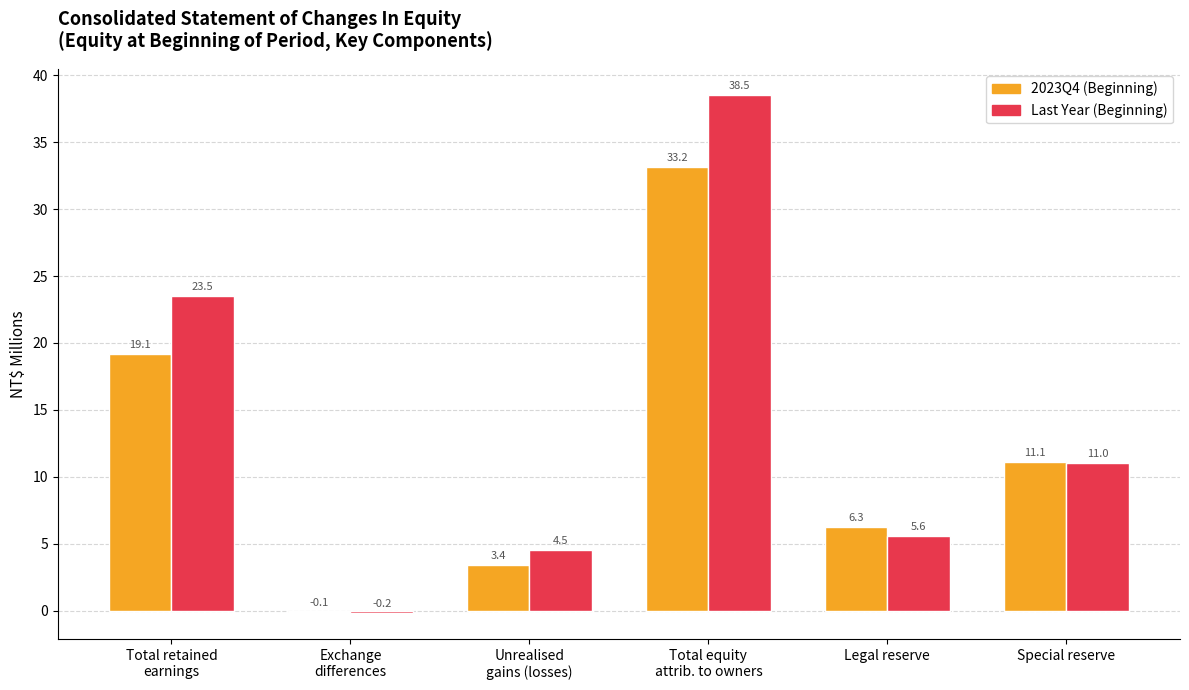

The Last Year (Beginning) series shows 5.9 at Special reserve. True or false?

False